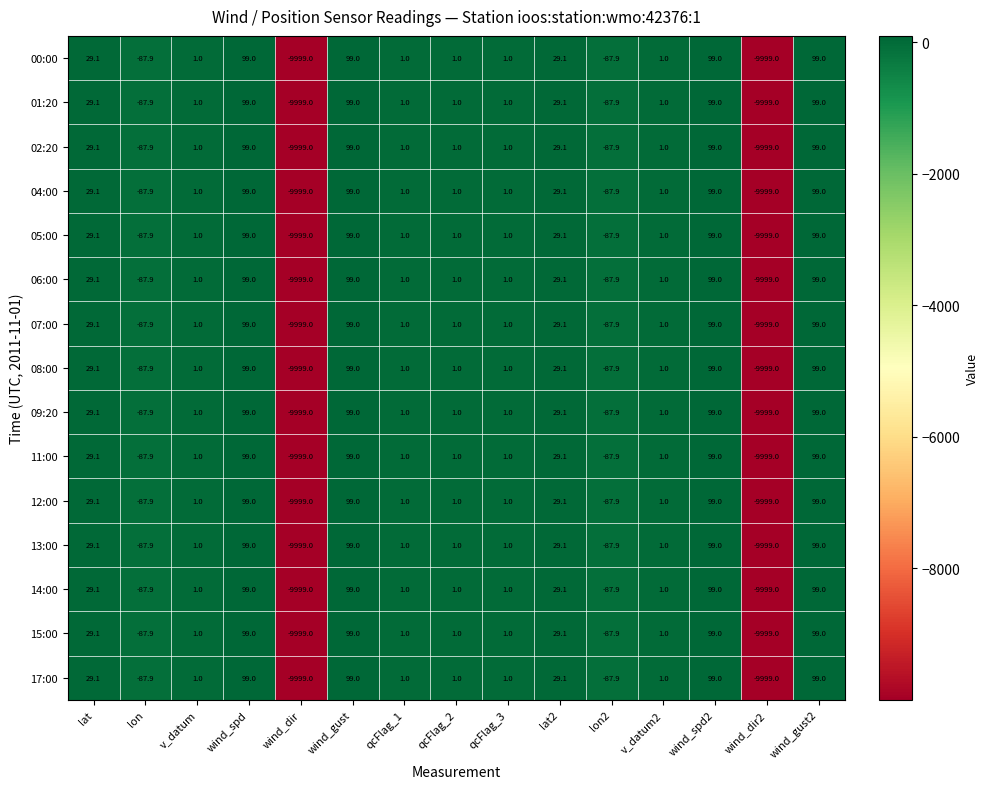

What is the approximate value of 14:00 at wind_spd?

99.0